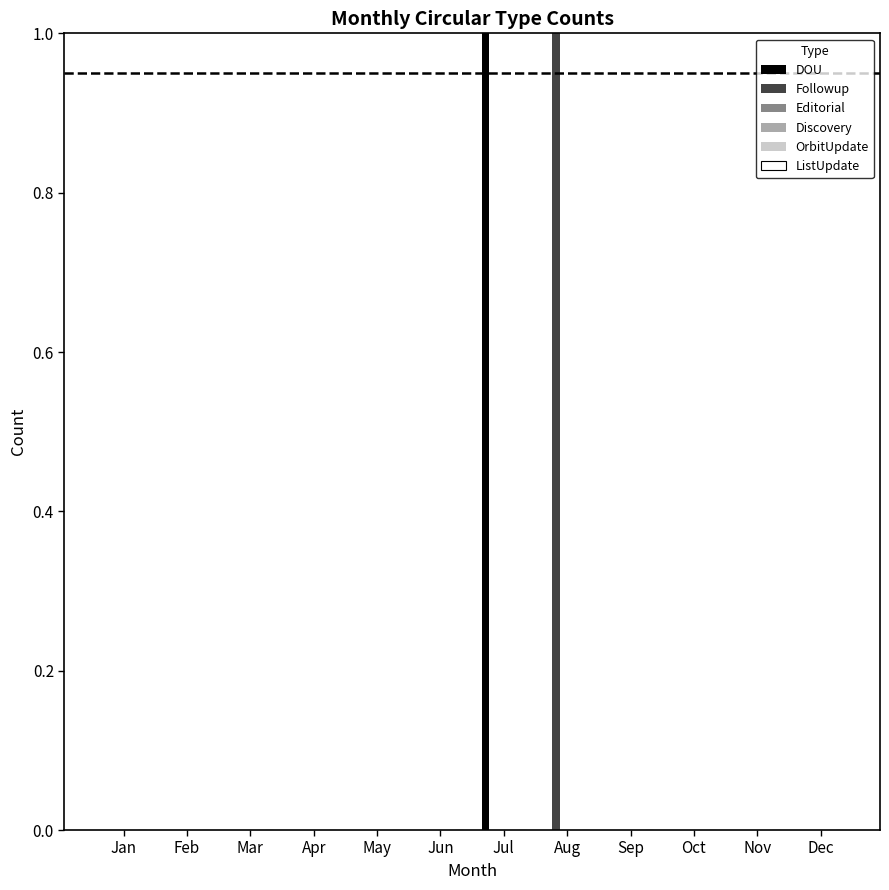

Is it true that Followup equals -1 at Feb?

False